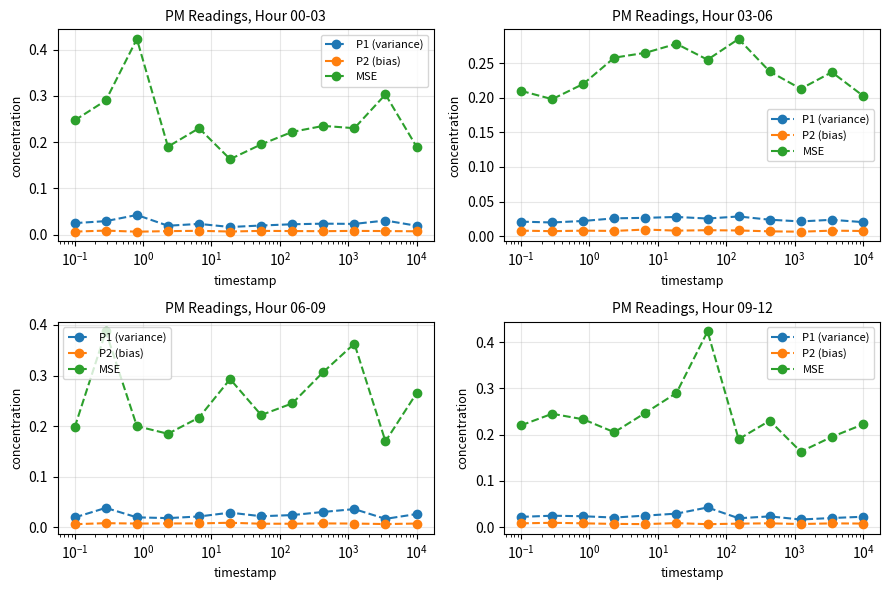

Which series has the largest range (max minus min)?

MSE